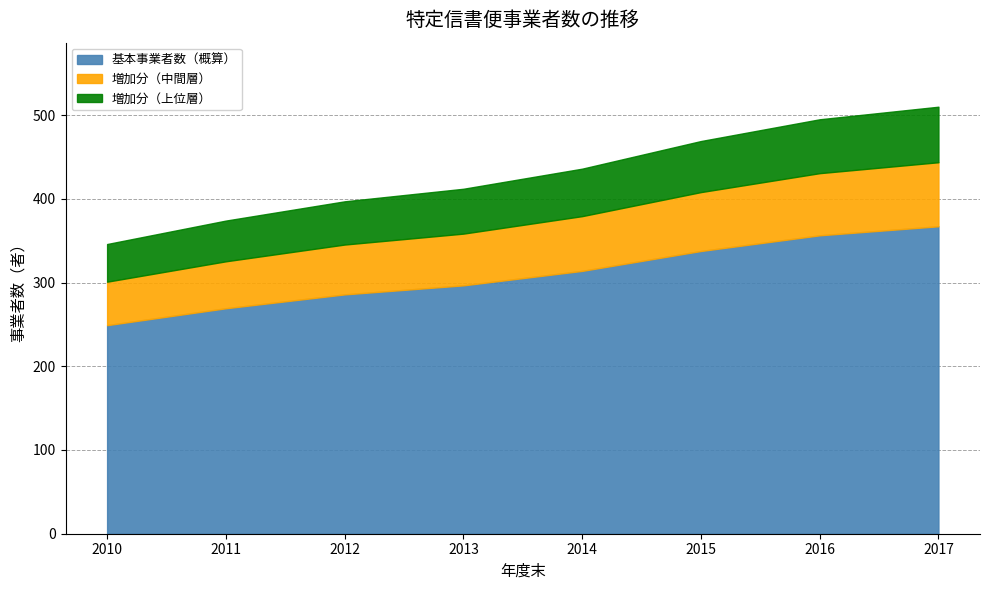

Rank the categories by value from lowest to highest.

2010, 2011, 2012, 2013, 2014, 2015, 2016, 2017